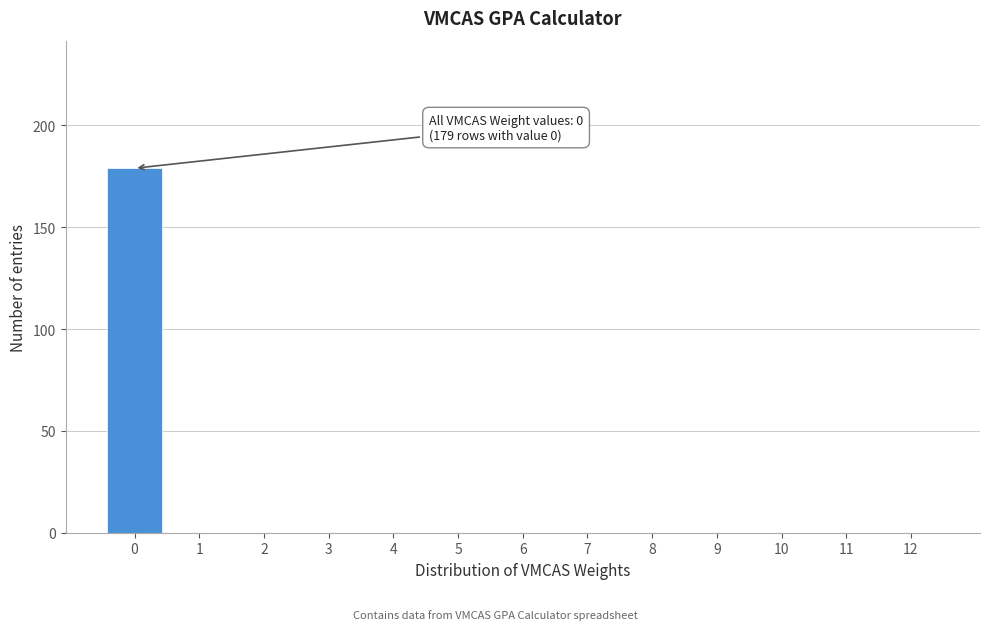

Reading left to right, extract all data points from this chart.

0=179	1=0	2=0	3=0	4=0	5=0	6=0	7=0	8=0	9=0	10=0	11=0	12=0